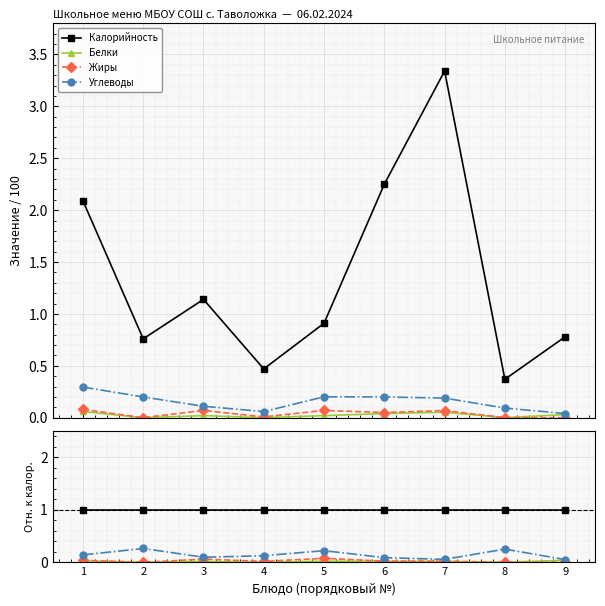

What are all the series names shown in the legend?

Калорийность, Белки, Жиры, Углеводы